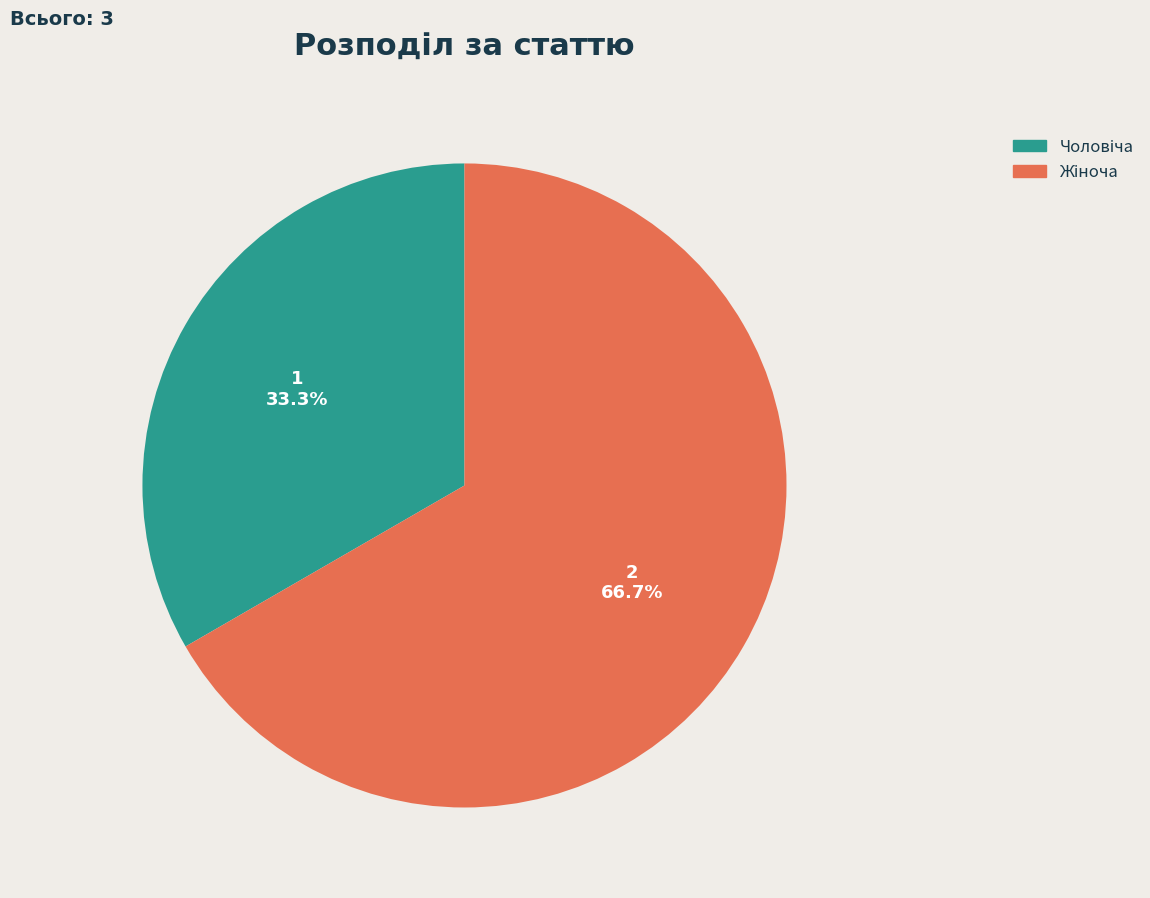

Does any single category account for the majority?

Yes